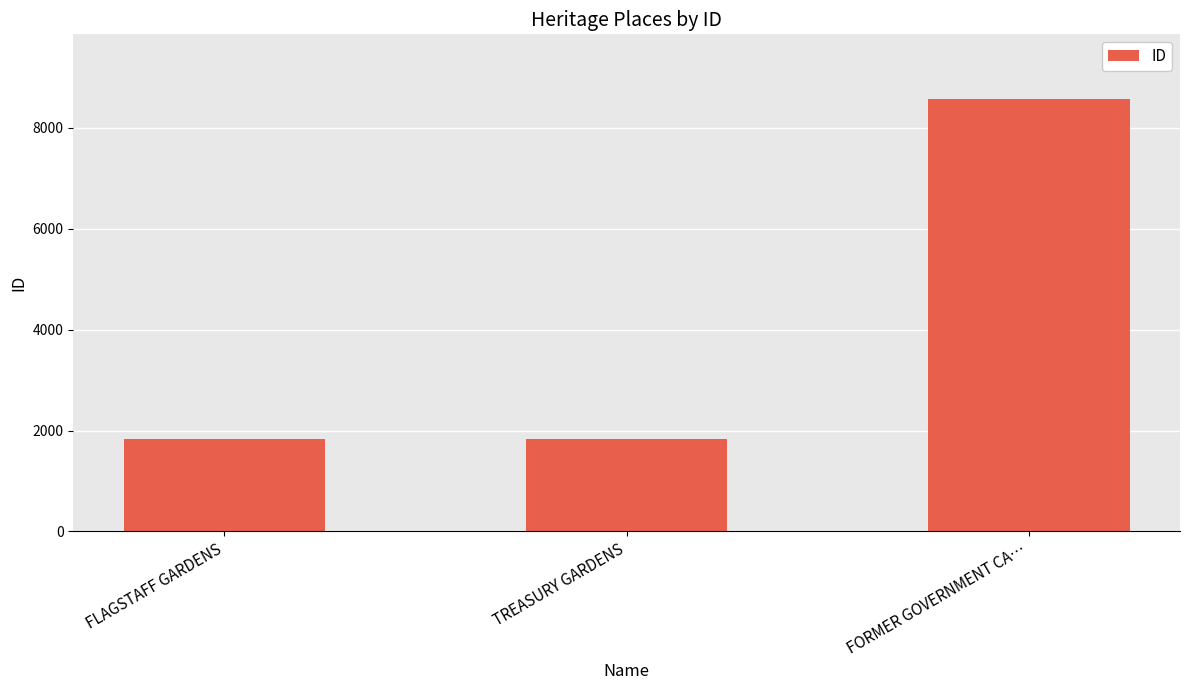

What is the difference between the maximum and minimum values?

6722